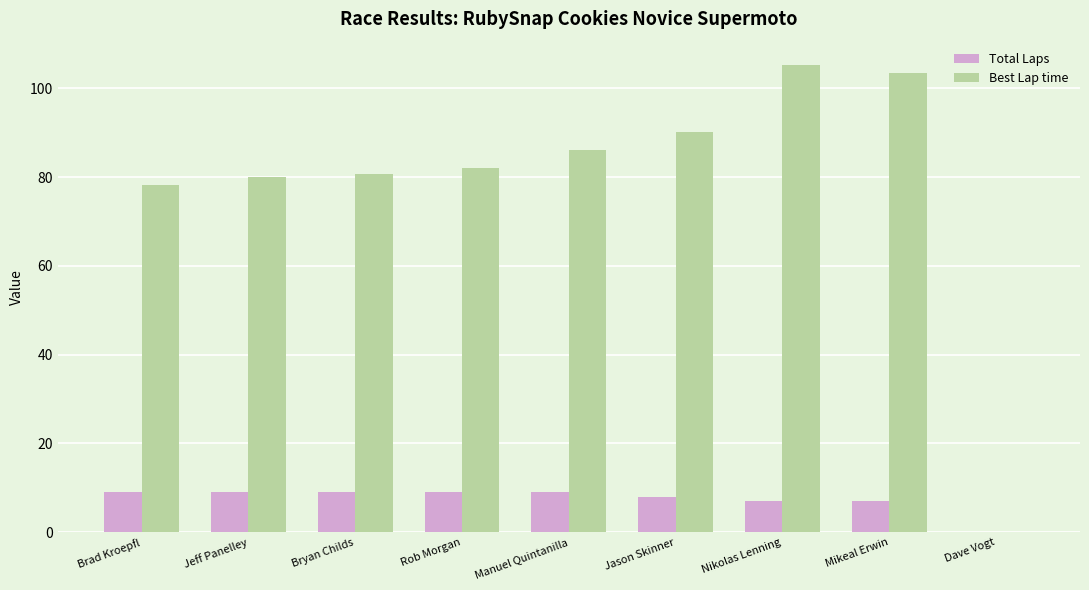

What value does the Best Lap time series have at Bryan Childs?

80.7